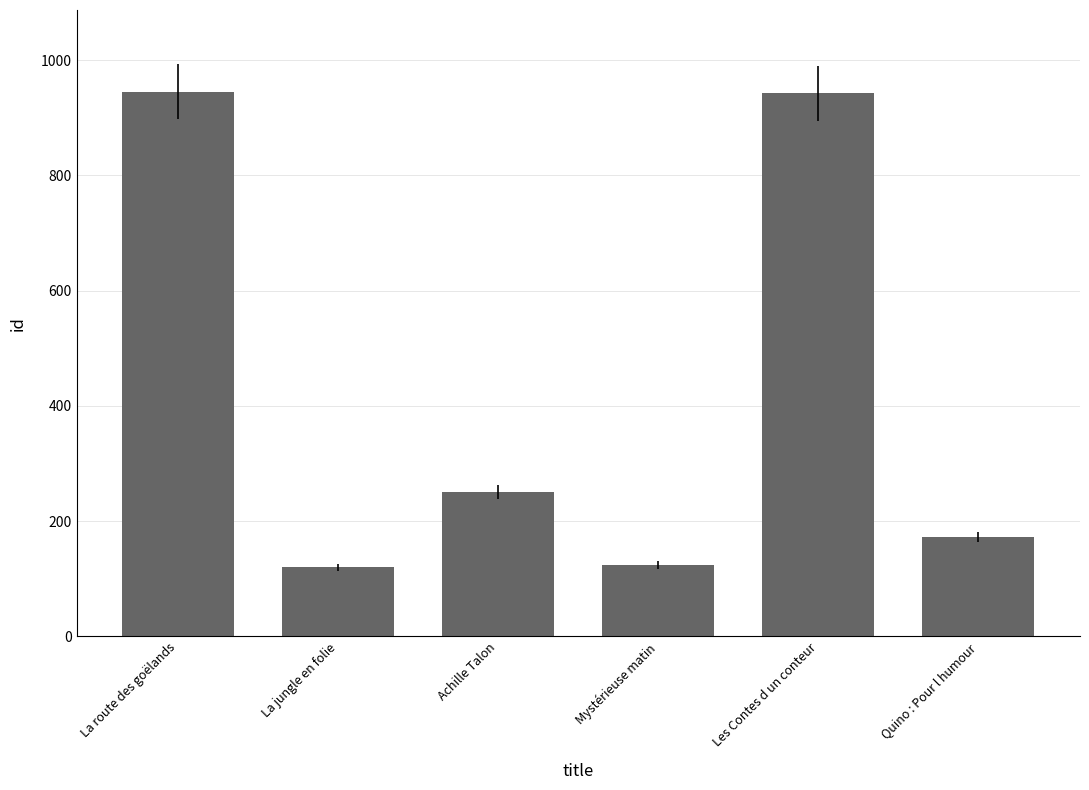

At which label is the value closest to 532?

Achille Talon